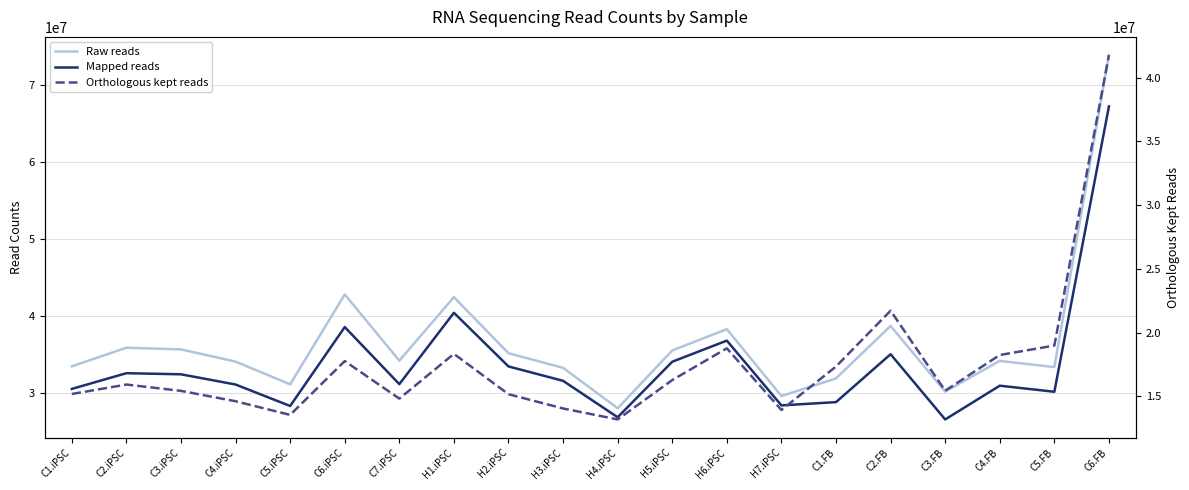

True or false: Orthologous kept reads and Mapped reads intersect in this chart.

False